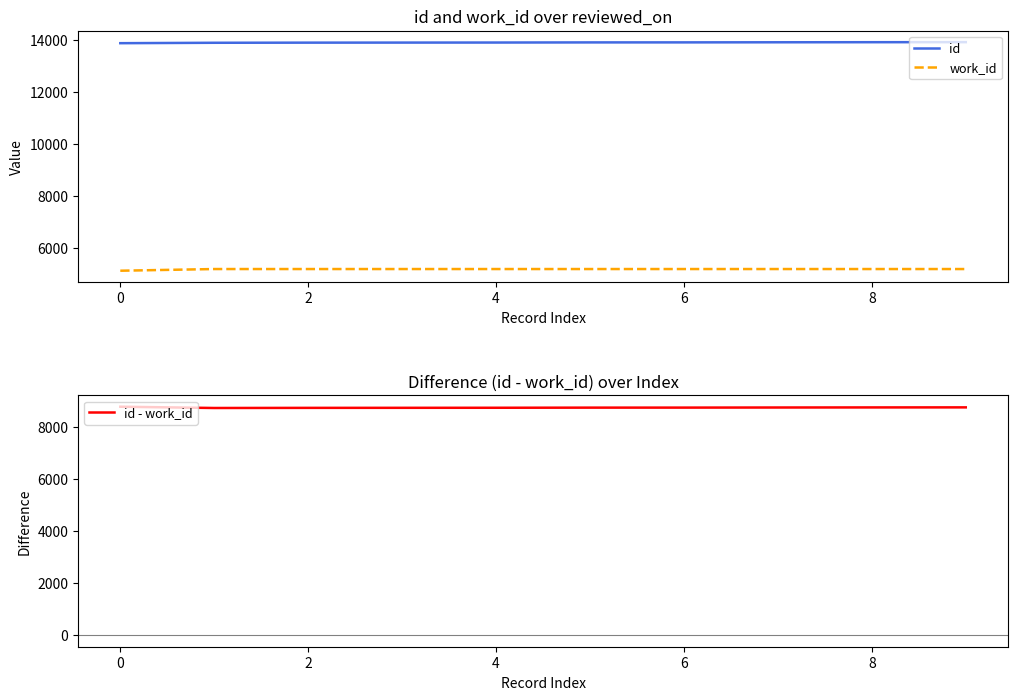

What value does the id - work_id series have at 4?

8740